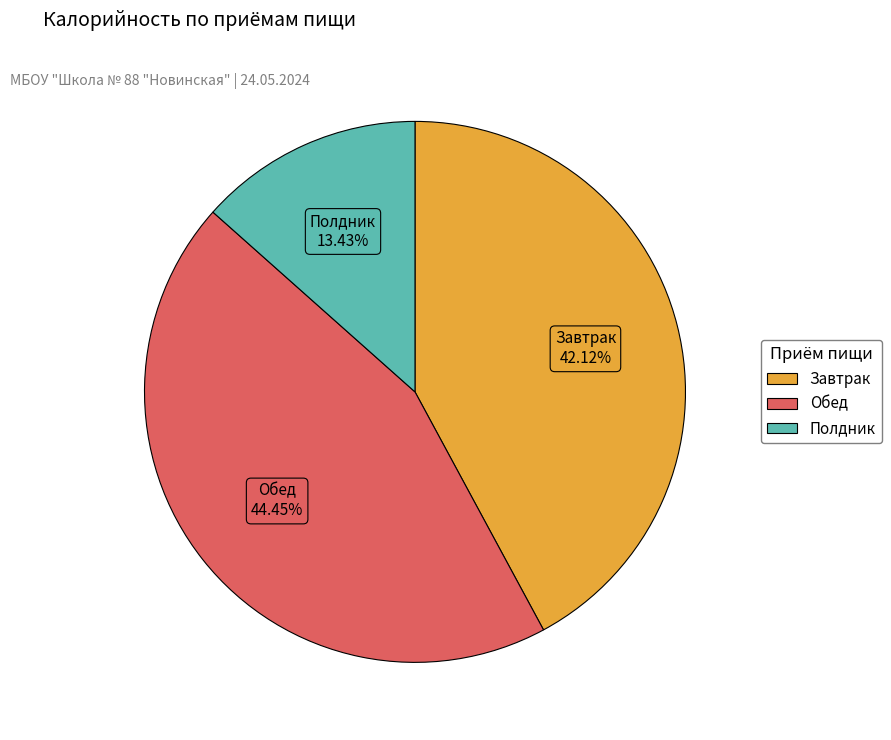

To the nearest percent, what is the average slice percentage?

33%